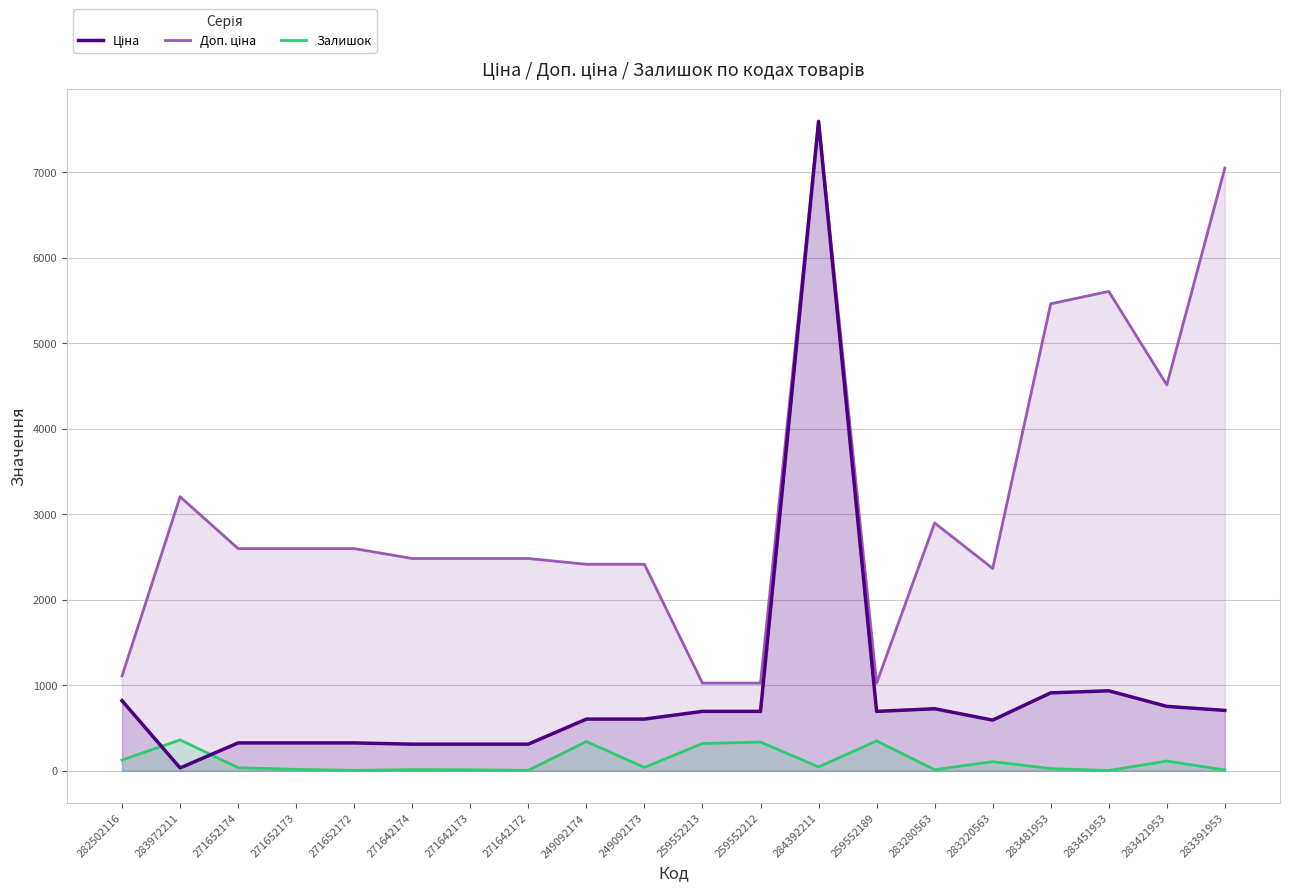

At which category is the sum across all series the highest?

284392211